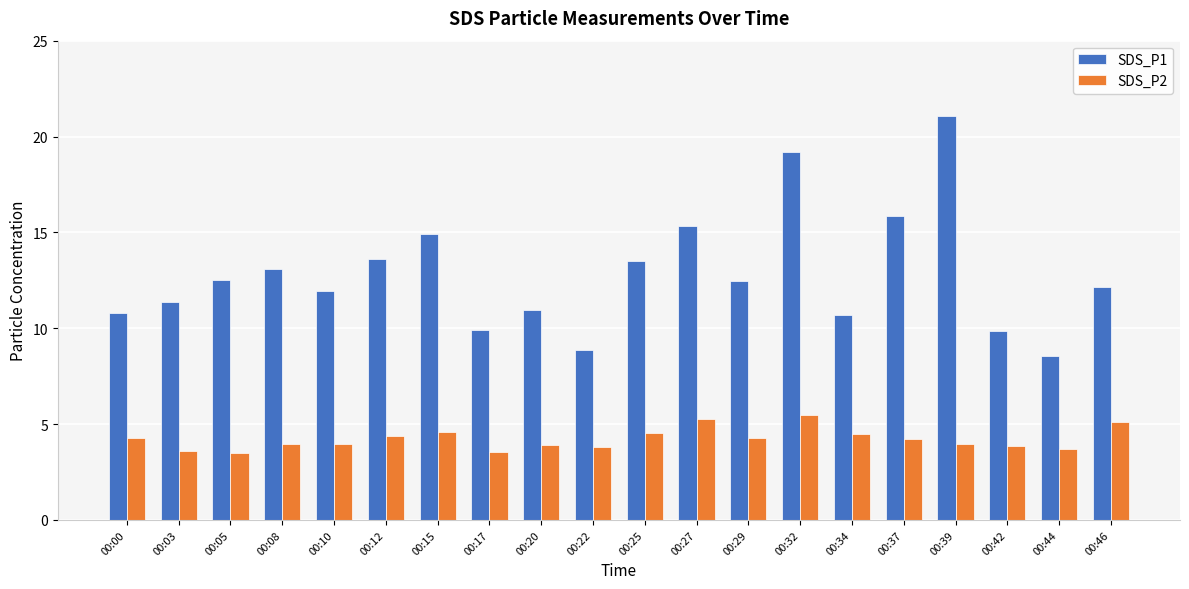

Is it true that SDS_P2 equals 3.6 at 00:03?

True